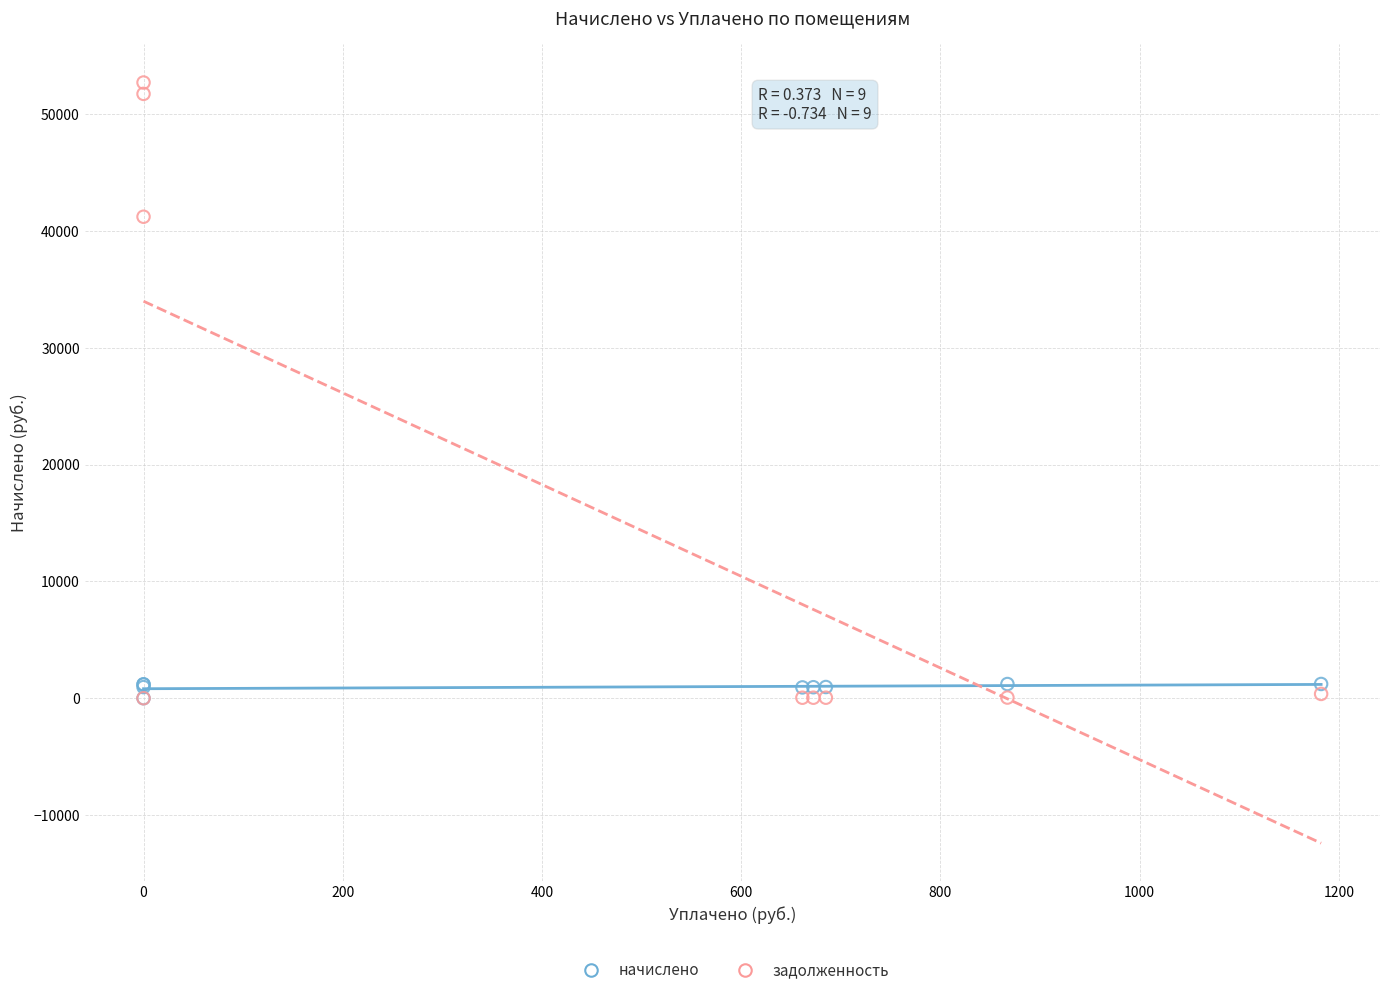

Which series has the largest Y range (max minus min)?

задолженность